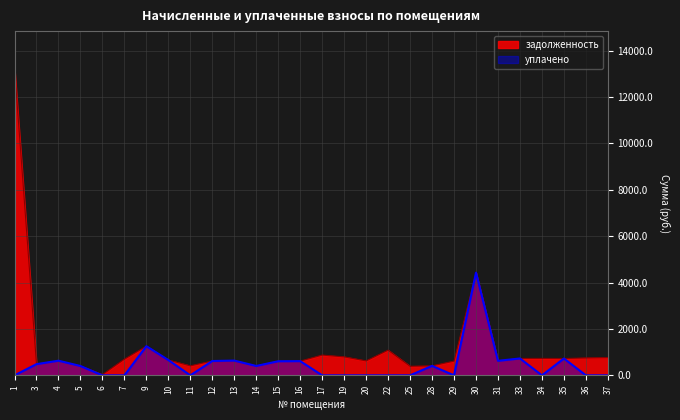

True or false: задолженность has more than 0 interior local peaks.

True